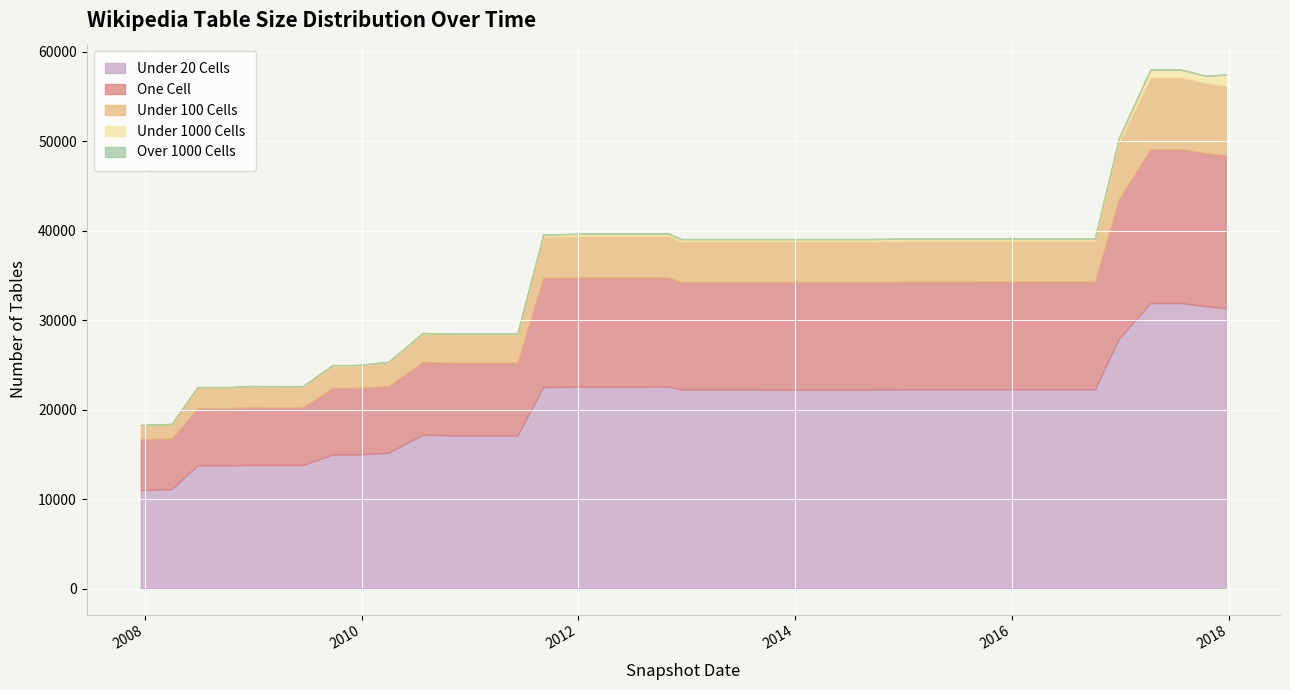

True or false: under_hundred_cells and over_thousand_cells cross at least once.

False